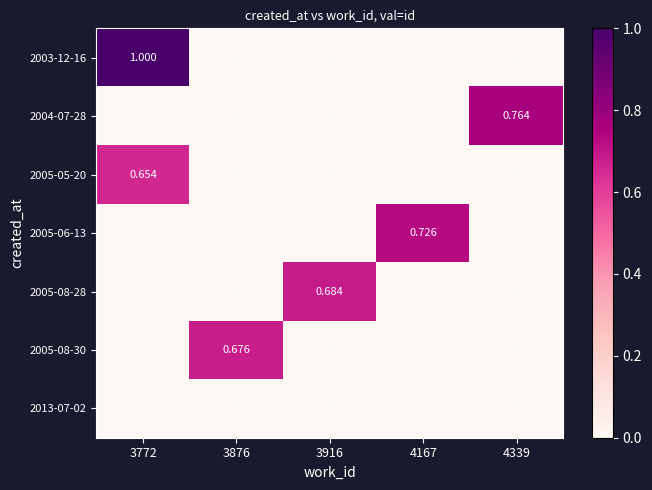

Reading left to right, extract all data points from this chart.

2003-12-16: 3772=1.0	3876=0.0	3916=0.0	4167=0.0	4339=0.0
2004-07-28: 3772=0.0	3876=0.0	3916=0.0	4167=0.0	4339=0.8
2005-05-20: 3772=0.7	3876=0.0	3916=0.0	4167=0.0	4339=0.0
2005-06-13: 3772=0.0	3876=0.0	3916=0.0	4167=0.7	4339=0.0
2005-08-28: 3772=0.0	3876=0.0	3916=0.7	4167=0.0	4339=0.0
2005-08-30: 3772=0.0	3876=0.7	3916=0.0	4167=0.0	4339=0.0
2013-07-02: 3772=0.0	3876=0.0	3916=0.0	4167=0.0	4339=0.0